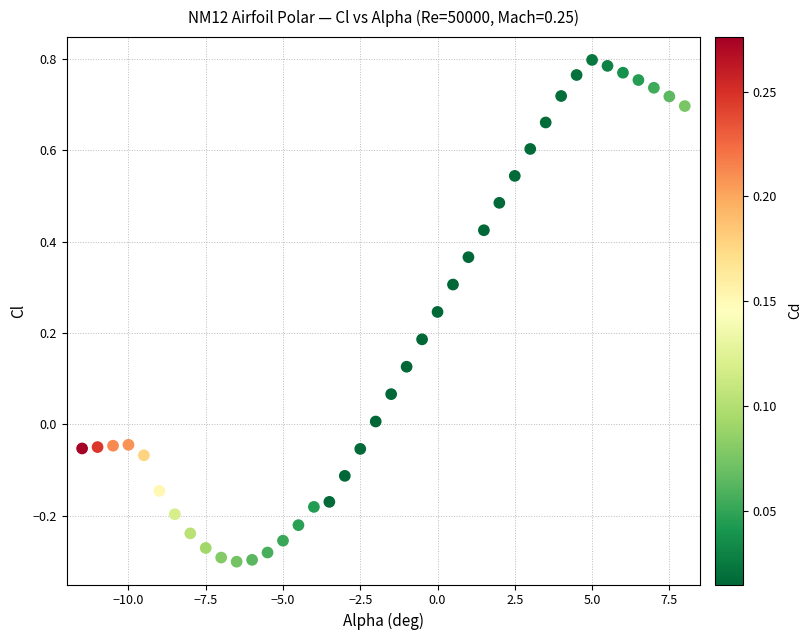

What is the range of X values (max minus min)?

19.5